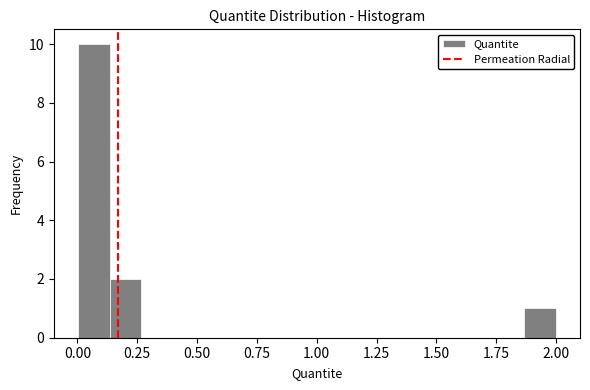

Around what value on the x-axis is the tallest bar? Give the approximate position of its centre, as read against the axis.

0.05